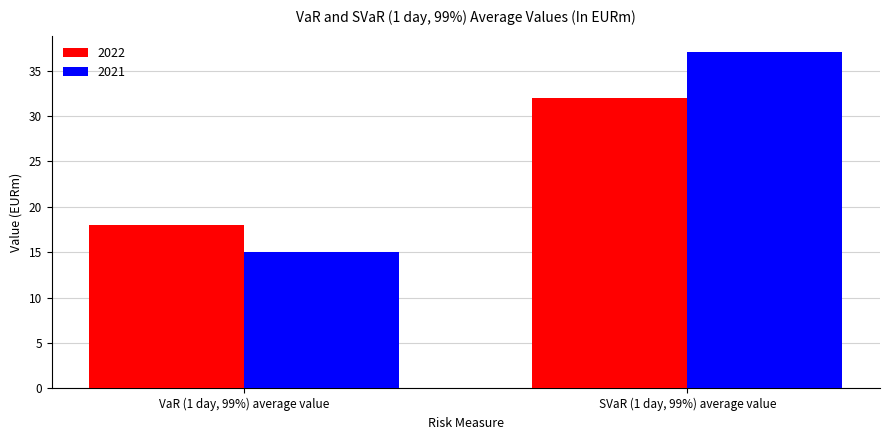

List the series in order of their overall mean, highest first.

2021, 2022